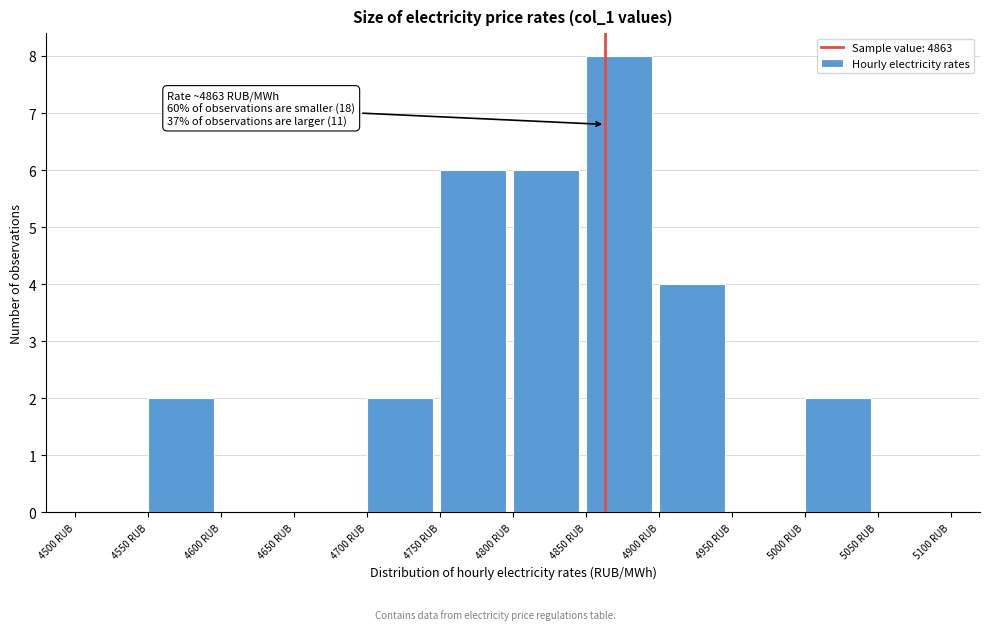

Over which range of the x-axis is the bar tallest?

4850 to 4900